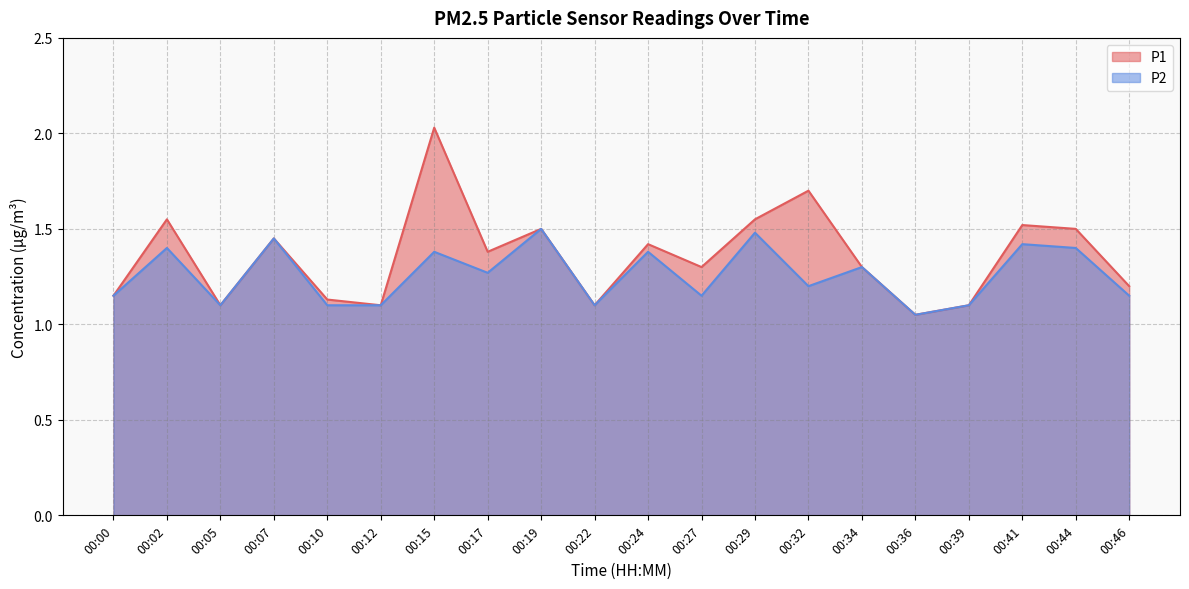

Where is P2 nearest to the value 1?

00:36